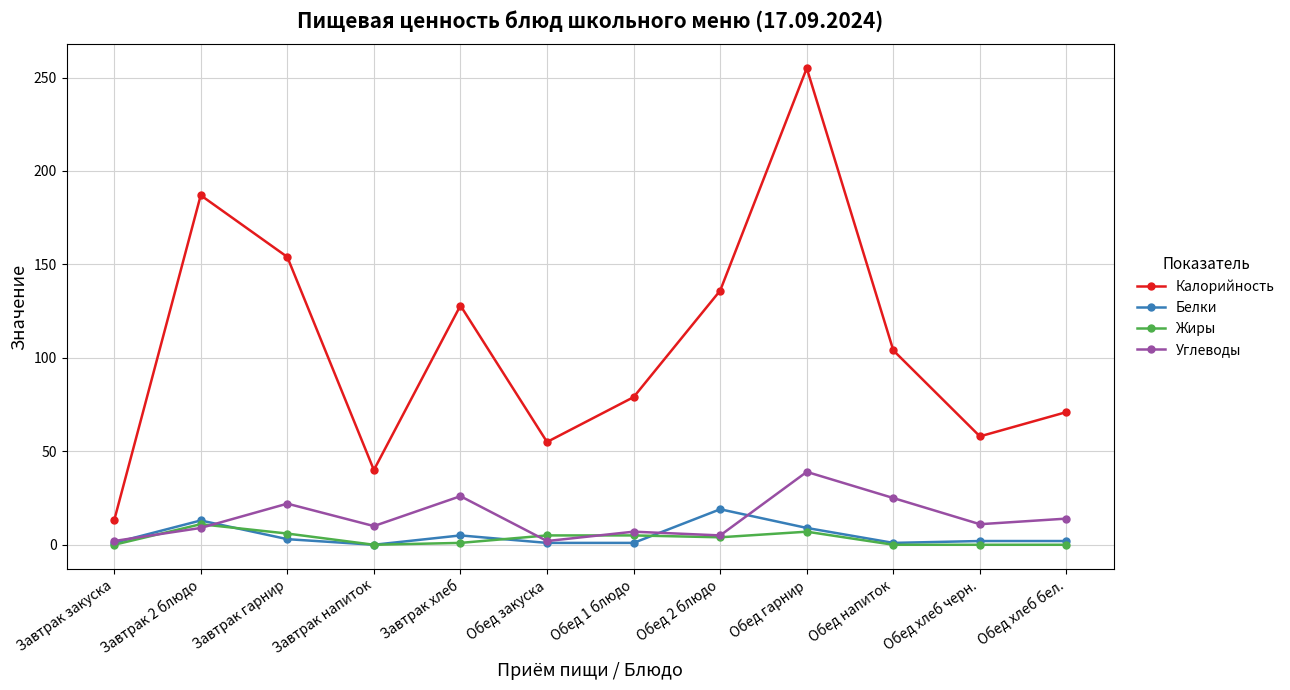

Which series has the widest spread of values?

Калорийность